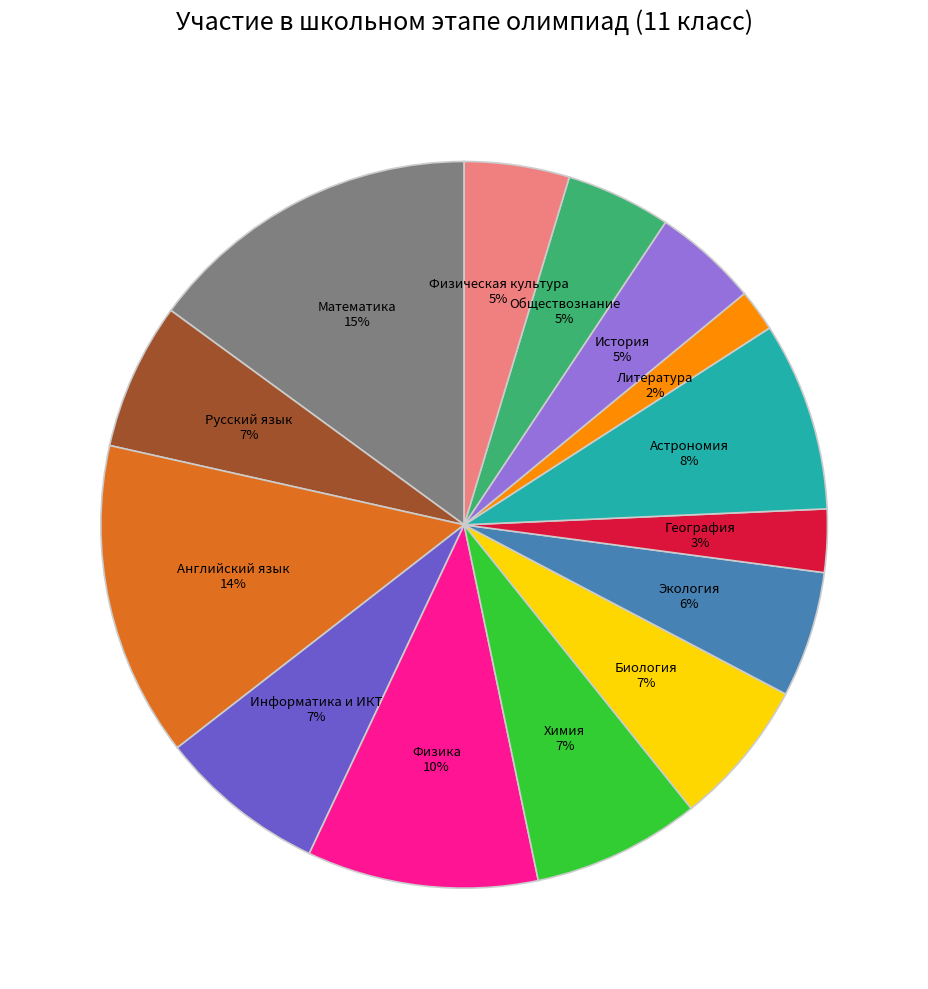

The Информатика и ИКТ slice represents 22% of the pie. True or false?

False